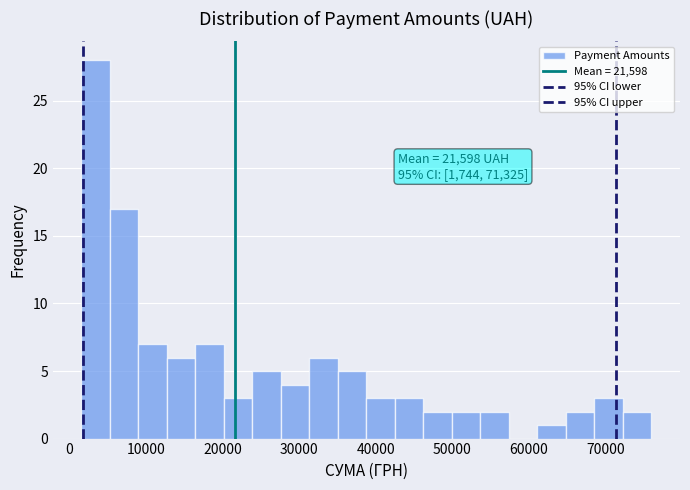

Read against the x-axis, roughly where is the centre of the tallest bar?

3000